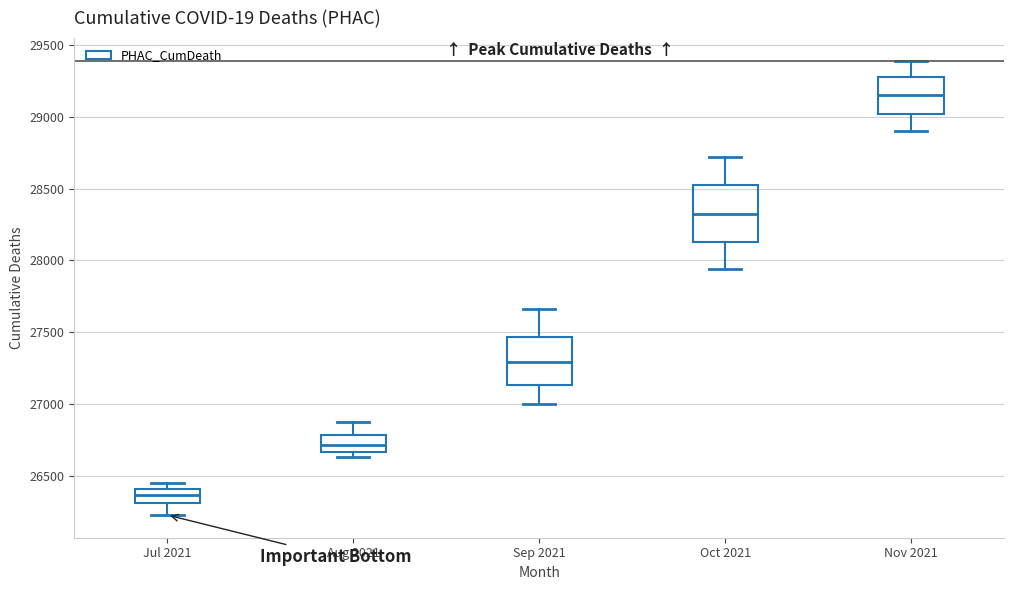

Which box is the tallest, from its lower edge to its upper edge?

Oct 2021